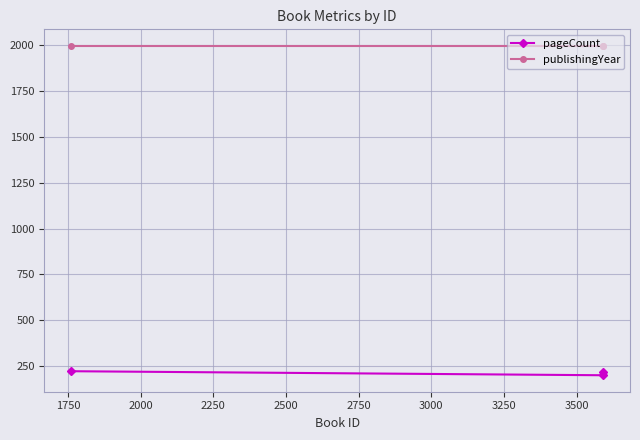

What are all the series names shown in the legend?

pageCount, publishingYear